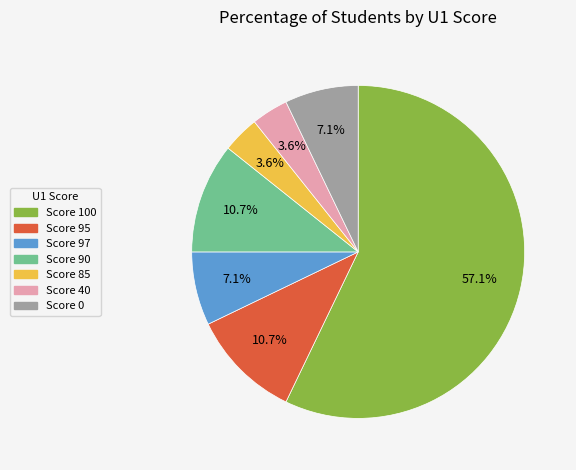

Is there a majority slice in this chart?

Yes